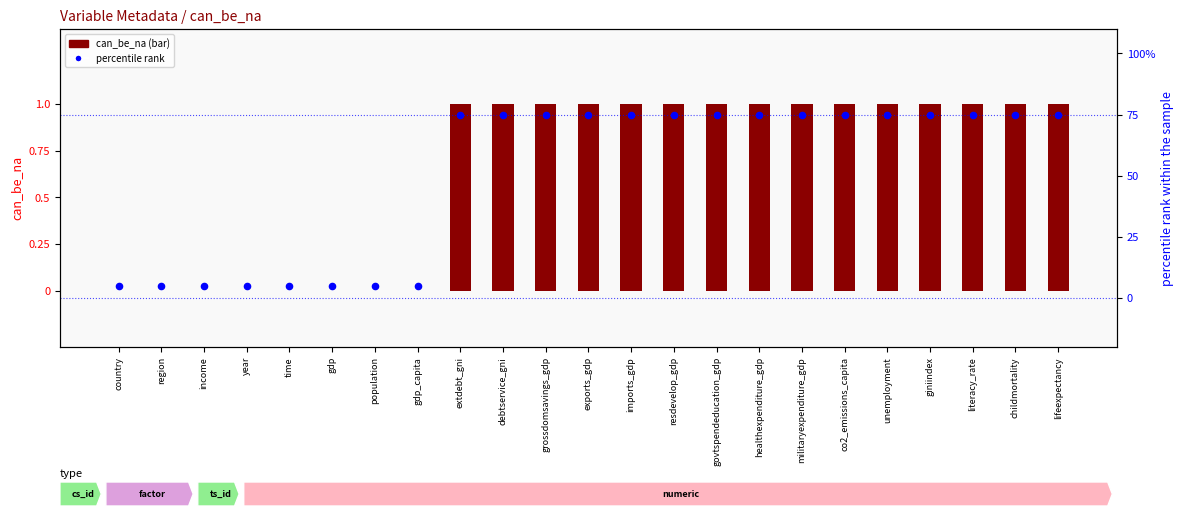

What are all the series names shown in the legend?

can_be_na, percentile rank